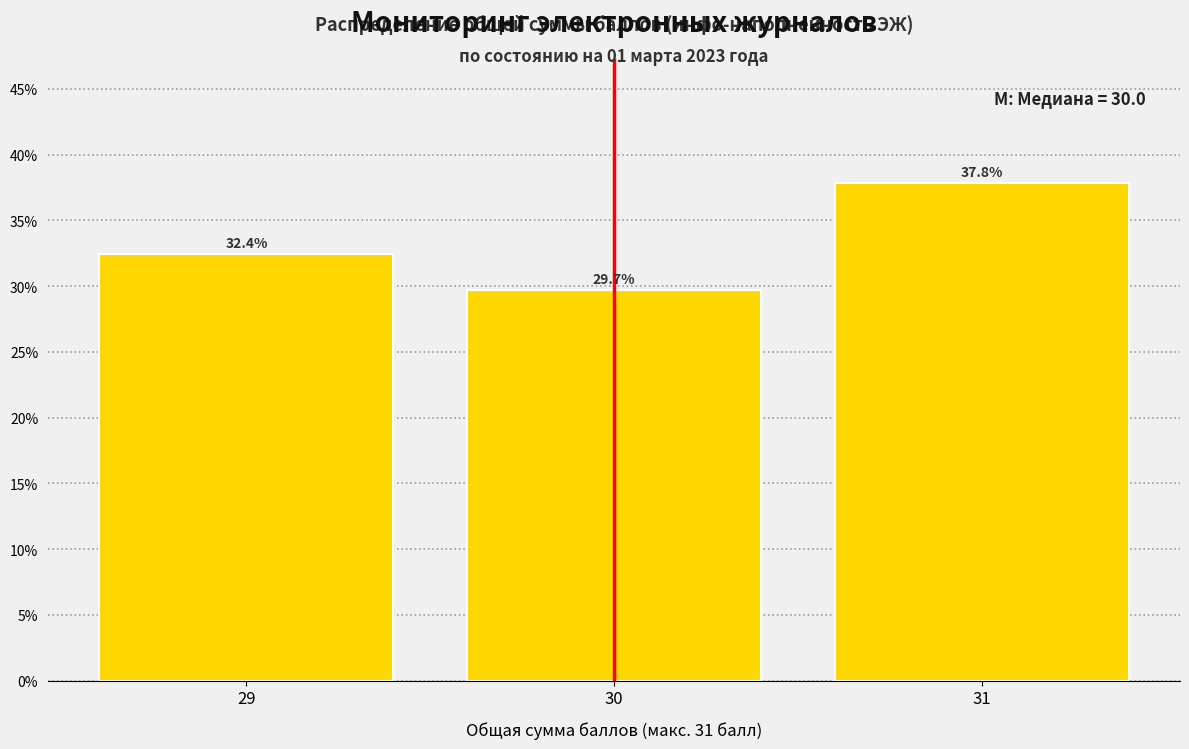

Reading left to right, list all the values displayed in this chart.

29=32.4	30=29.7	31=37.8